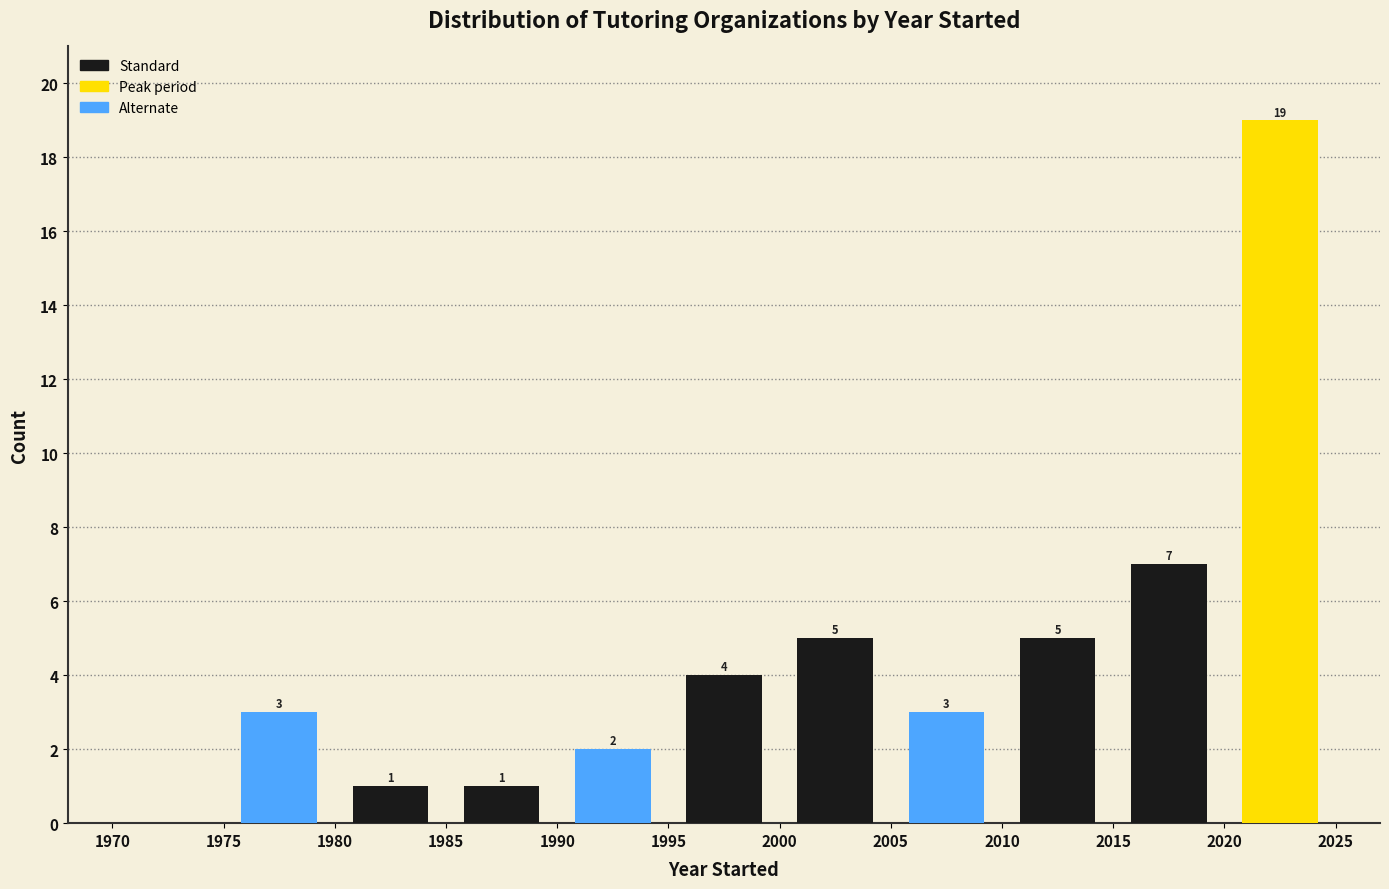

Over which range of the x-axis is the bar tallest?

2020 to 2025